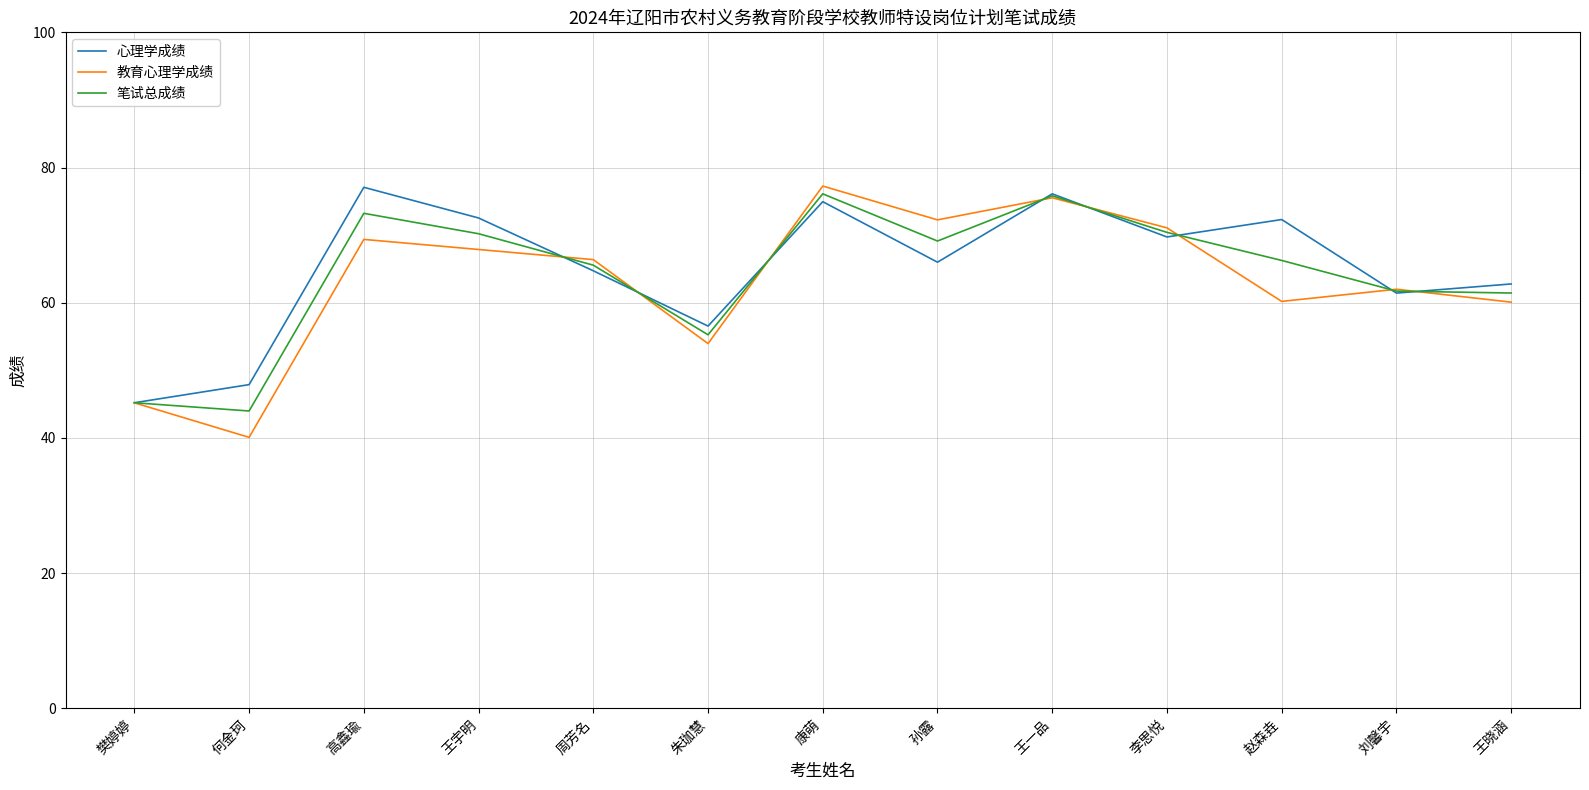

What is the difference between the maximum and minimum values in the 教育心理学成绩 series?

37.2